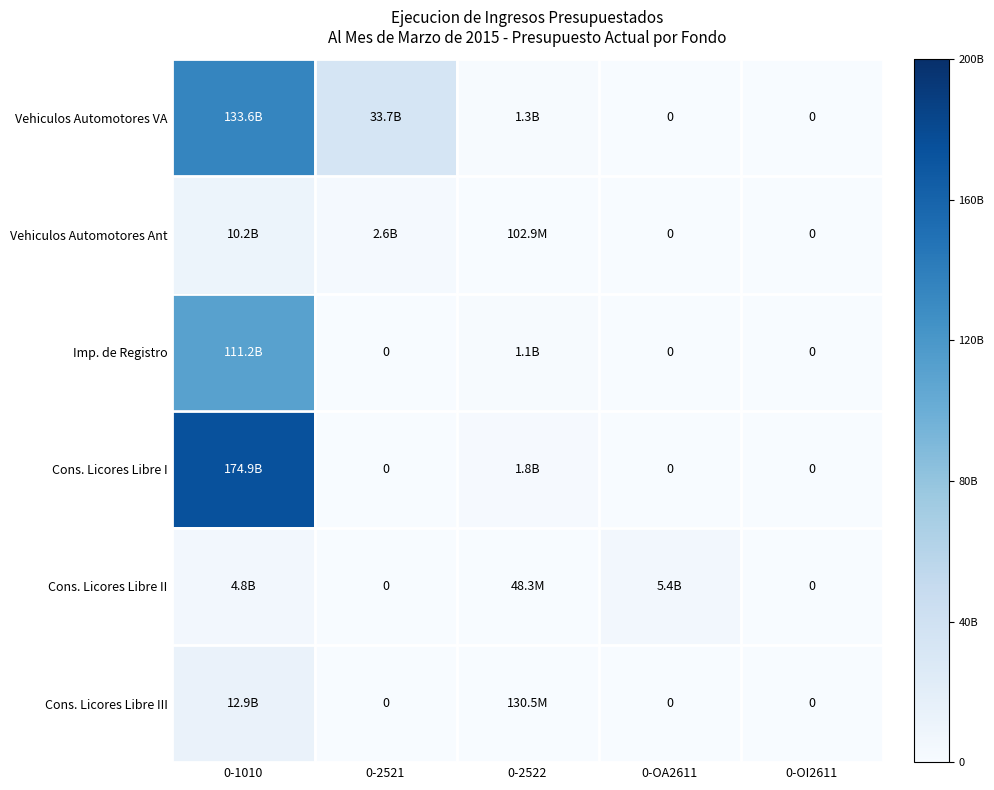

Between 0-2522 and 0-OI2611, which series saw the biggest shift?

Cons. Licores Libre I